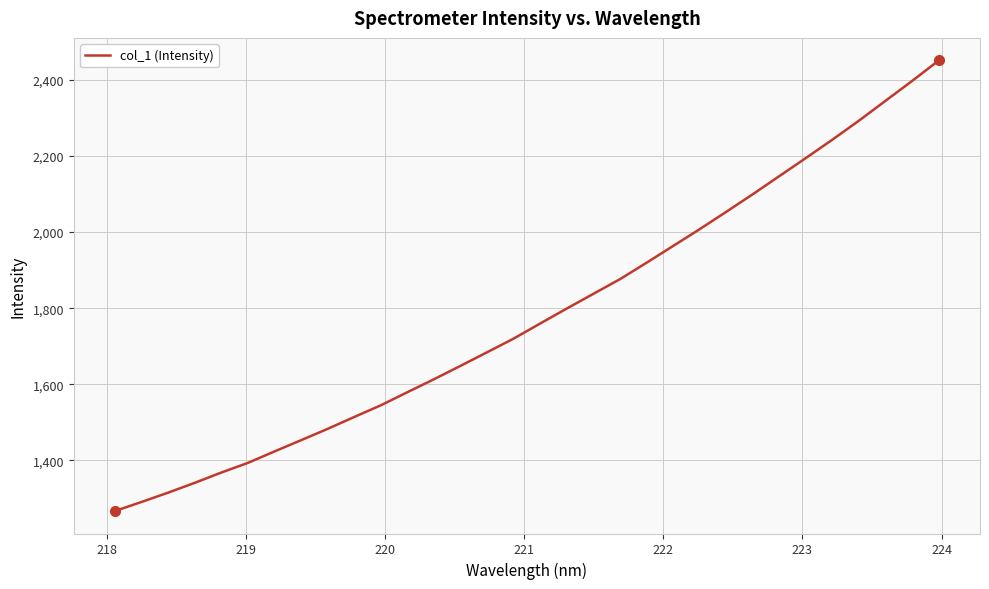

What is the minimum value shown in the chart?

1267.2